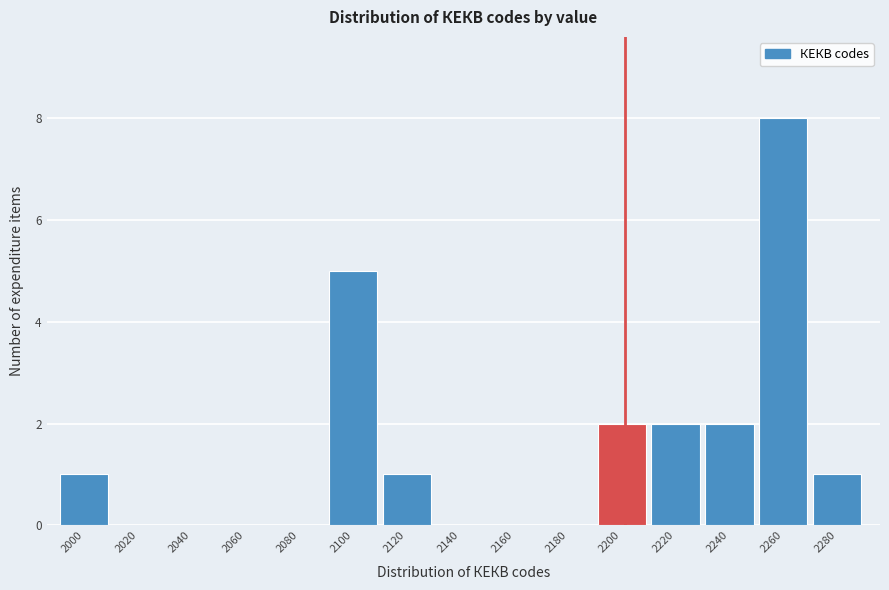

Reading right to left, what are all the values shown in this chart?

2280=1	2260=8	2240=2	2220=2	2200=2	2180=0	2160=0	2140=0	2120=1	2100=5	2080=0	2060=0	2040=0	2020=0	2000=1